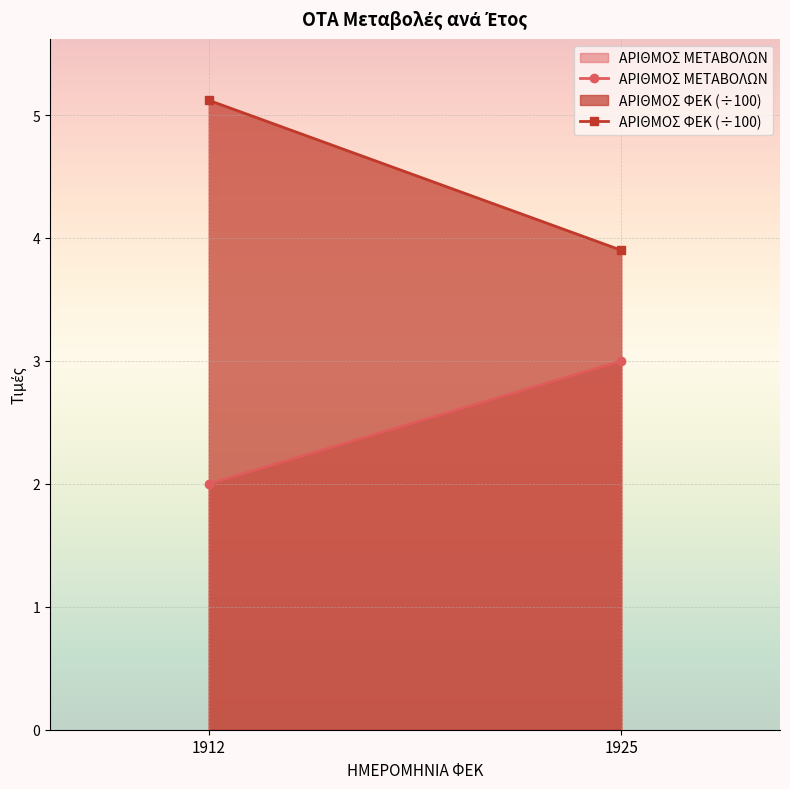

The value of ΑΡΙΘΜΟΣ ΜΕΤΑΒΟΛΩΝ at 1925 is 5.1. True or false?

False